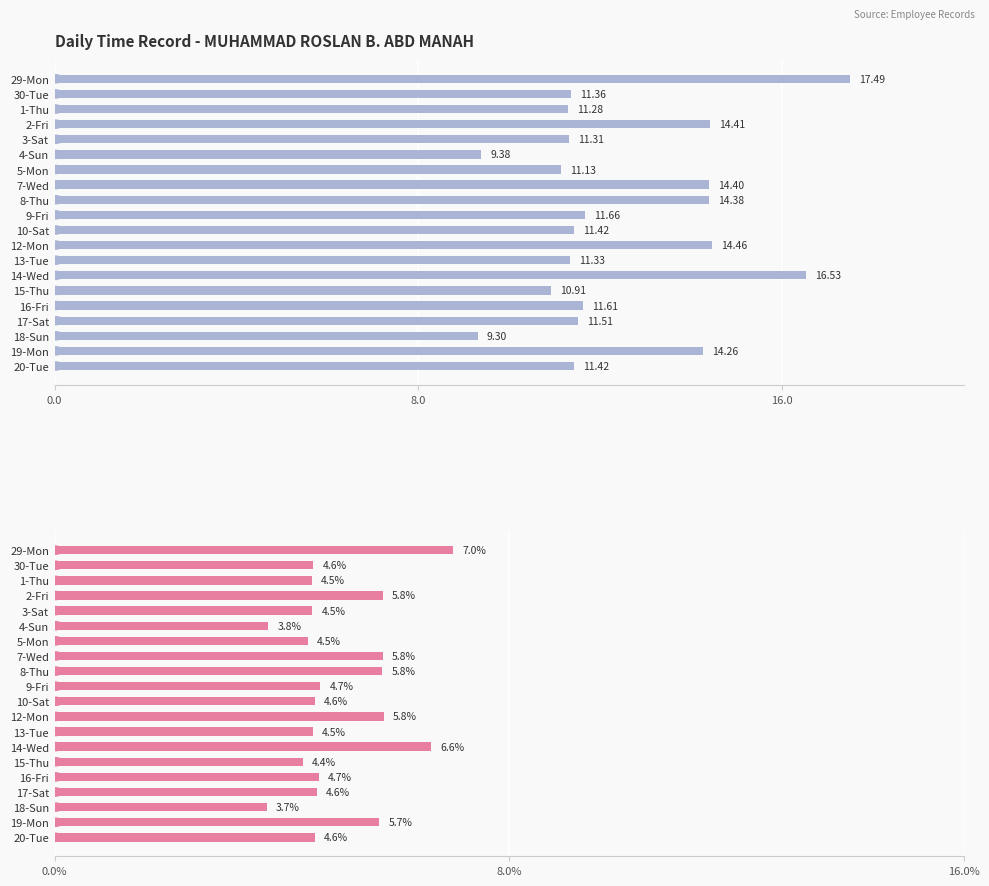

What is the average value of the Hours Worked (%) series?

5.0